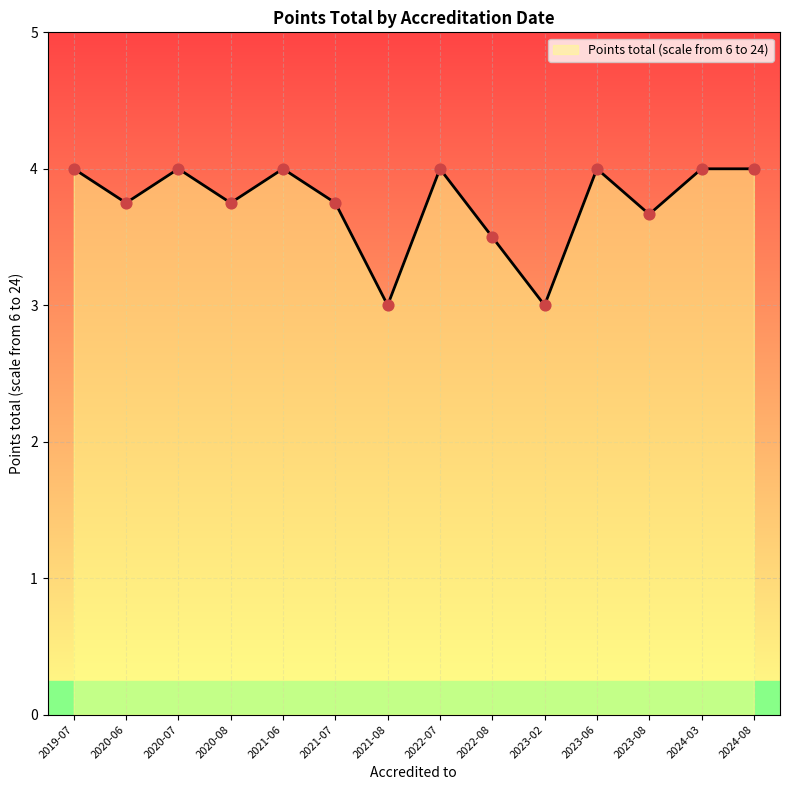

Which has a higher value, 2021-07 or 2023-06?

2023-06